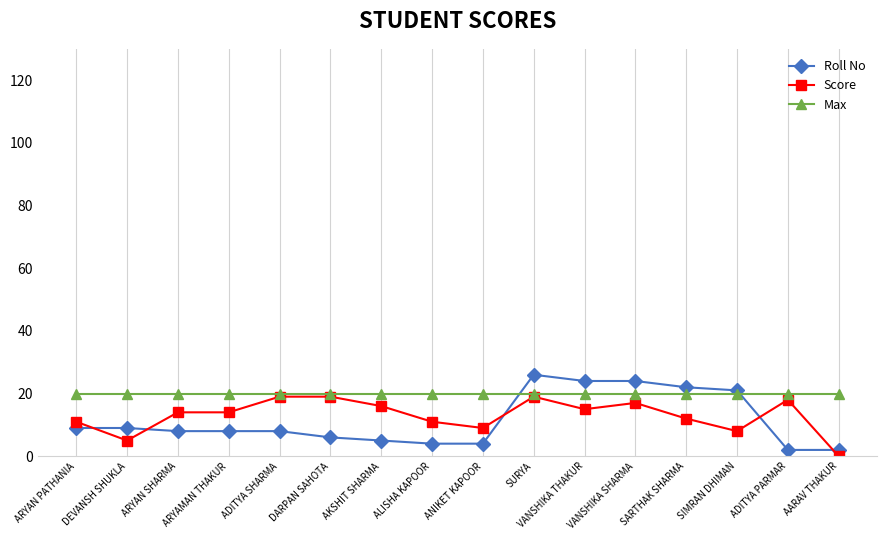

What is the approximate value of Score at VANSHIKA THAKUR?

15